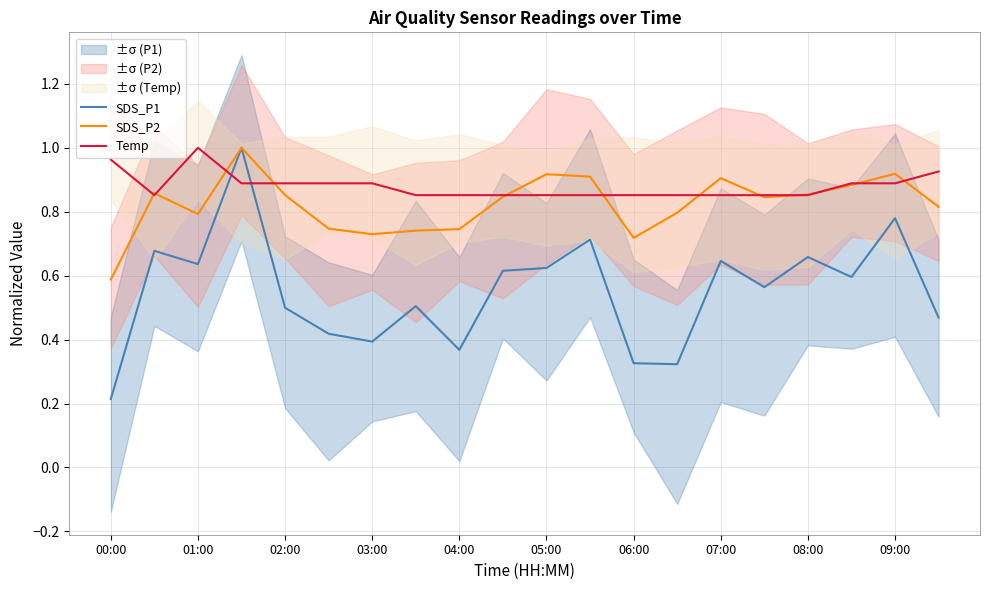

At how many categories does at least one series exceed 0?

20